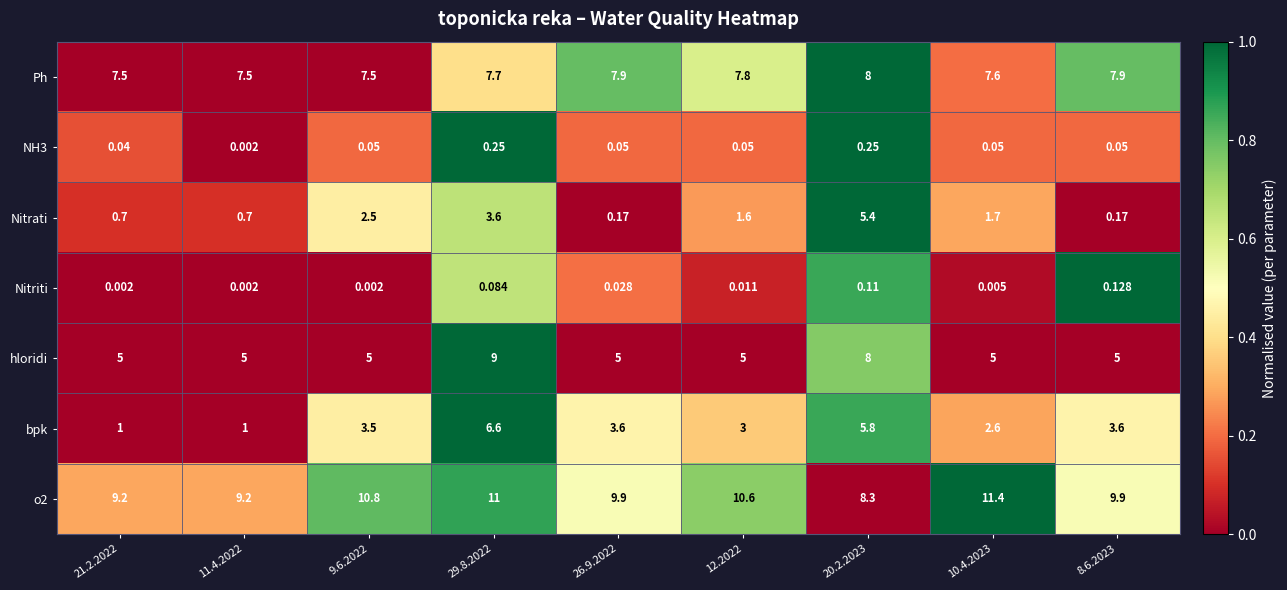

Between 21.2.2022 and 11.4.2022, which series saw the biggest shift?

NH3